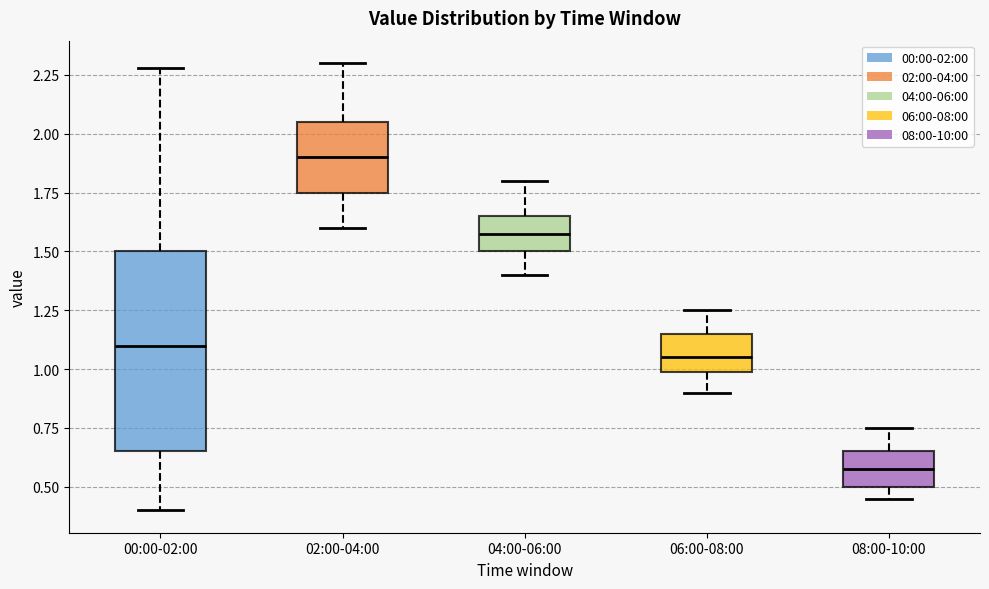

Where does the median line of the box for 06:00-08:00 sit on the y-axis? The values are not printed on the chart, so give them approximately, as read against the axis.

1.05